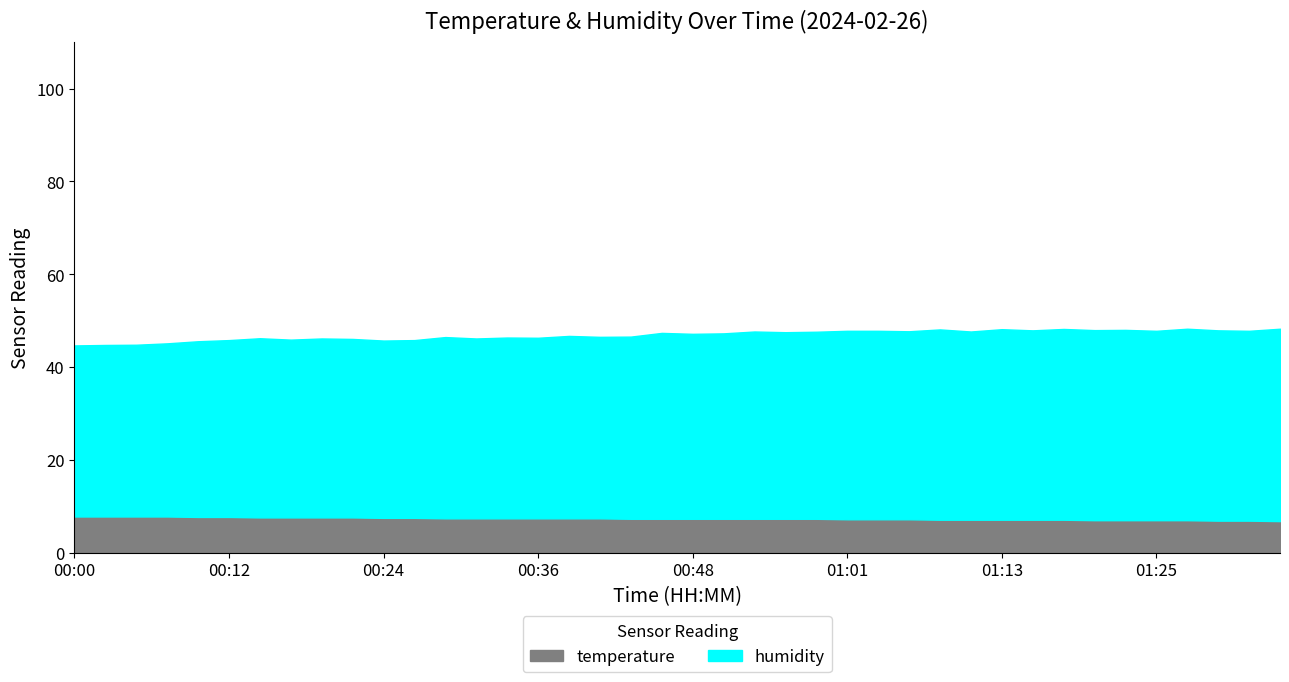

True or false: humidity and temperature cross at least once.

False